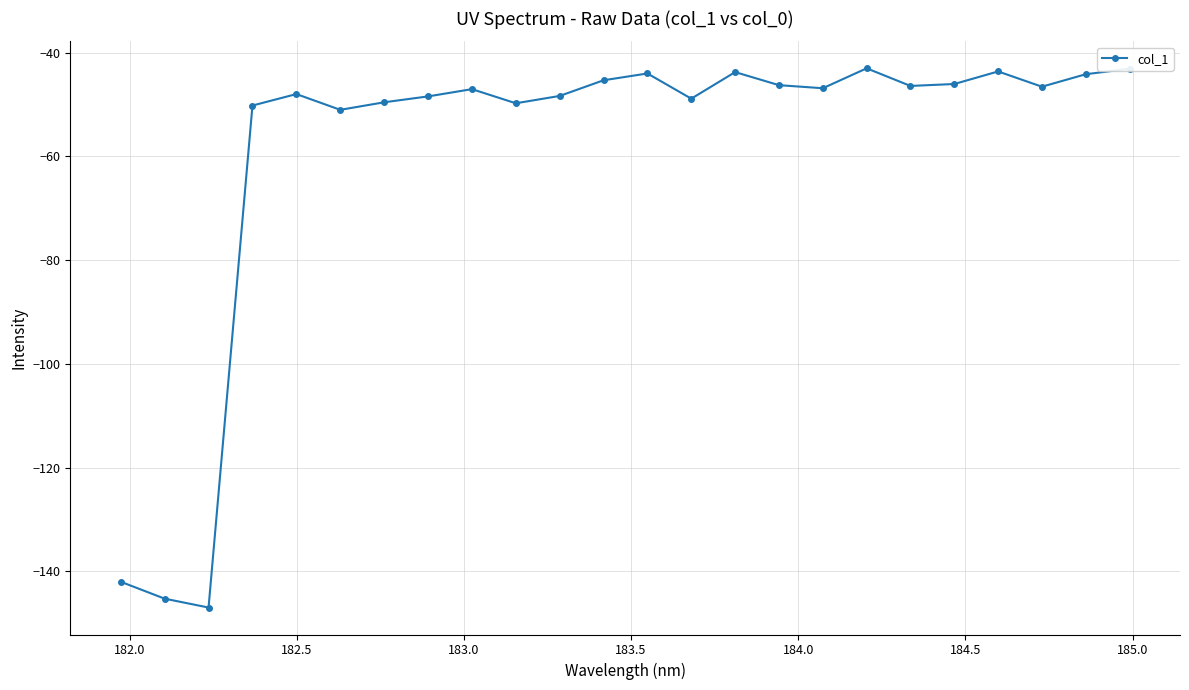

How many data points does each series have?

24